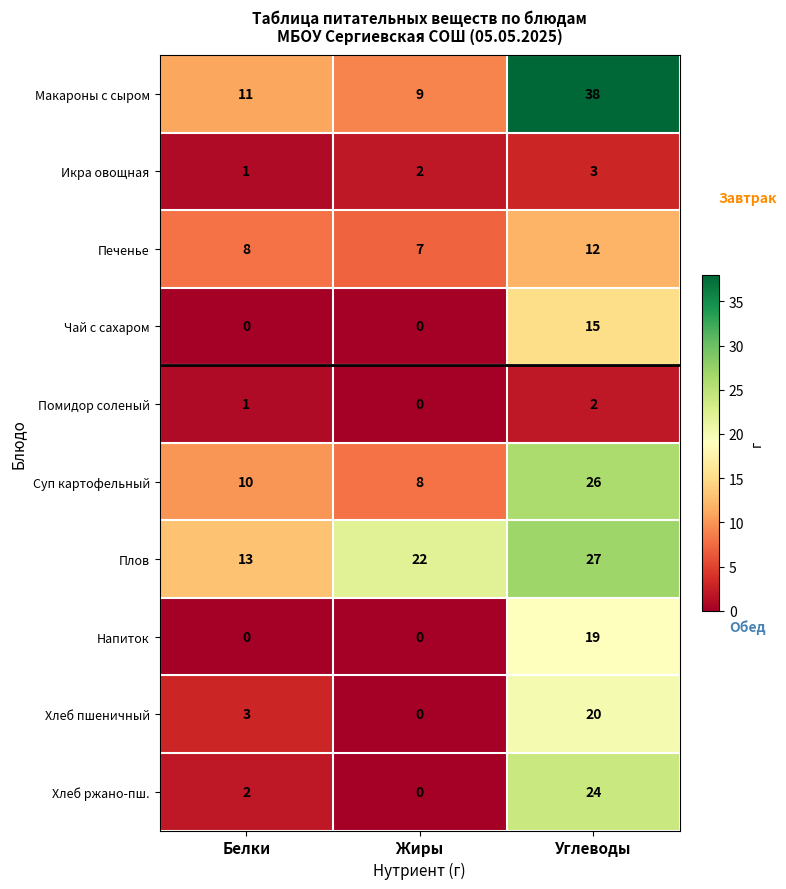

Rank the series at Углеводы from highest to lowest value.

Макароны с сыром, Плов, Суп картофельный, Хлеб ржано-пш., Хлеб пшеничный, Напиток, Чай с сахаром, Печенье, Икра овощная, Помидор соленый